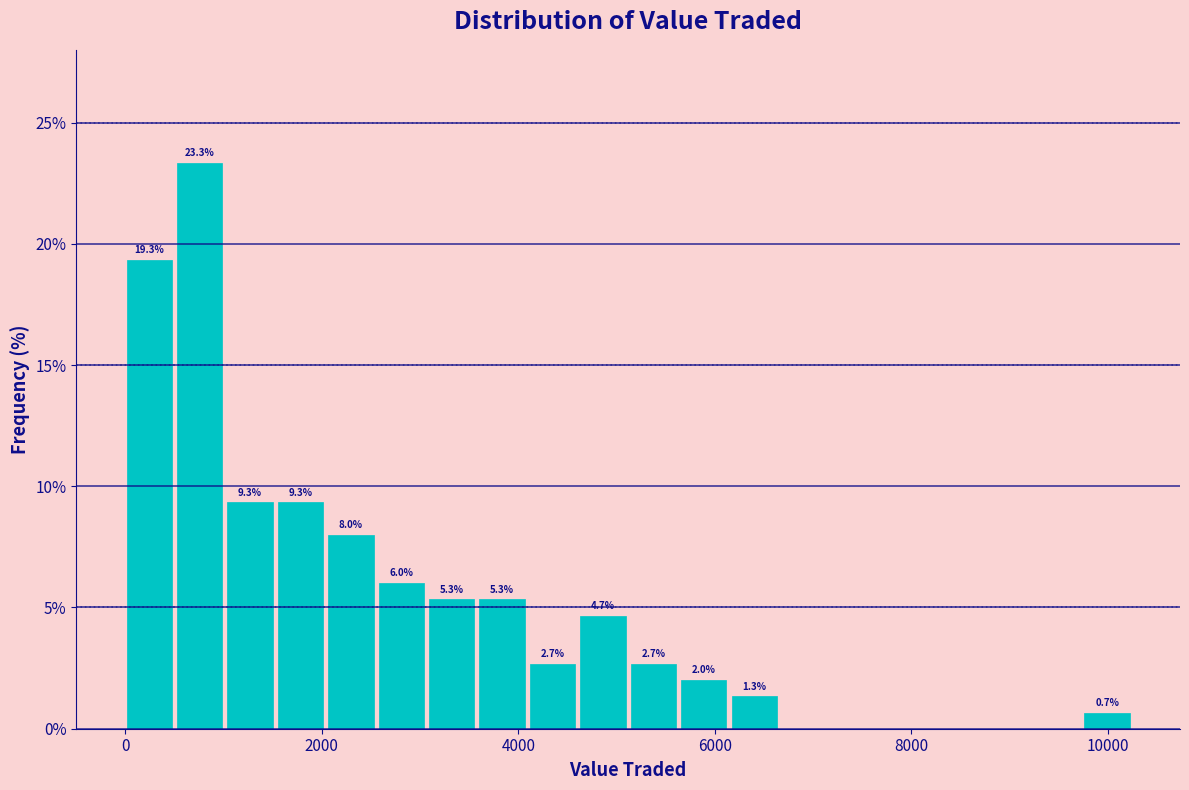

Read against the x-axis, roughly where is the centre of the tallest bar?

800